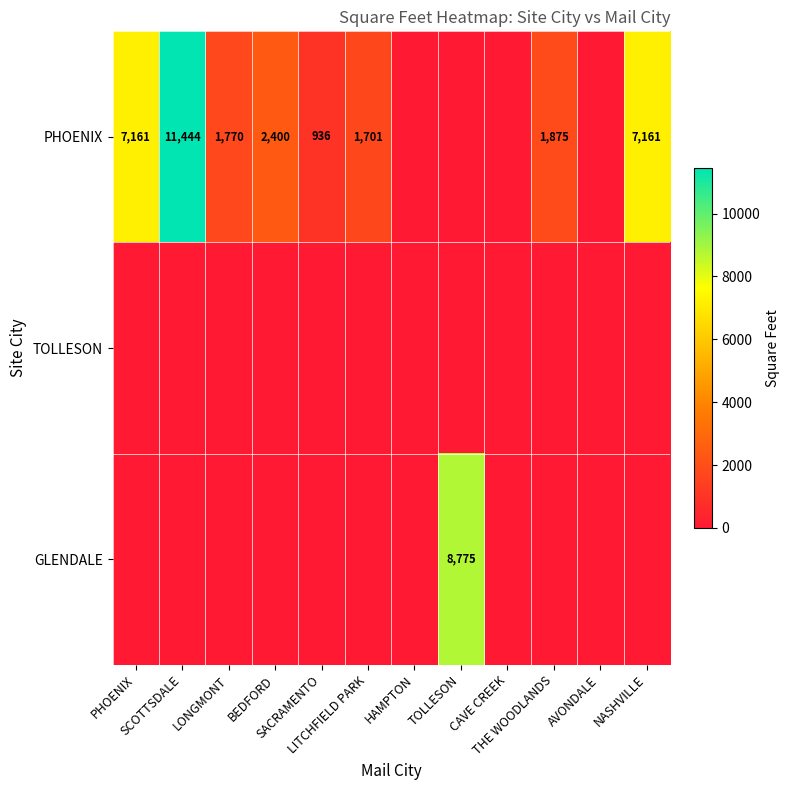

What is the difference between the PHOENIX values at LITCHFIELD PARK and CAVE CREEK?

1701